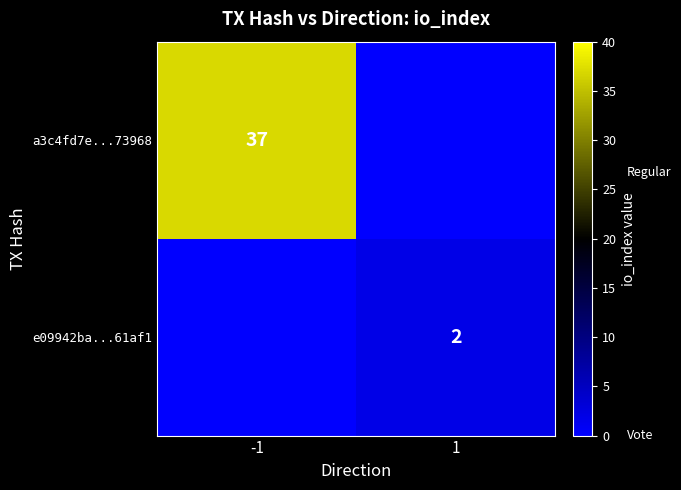

At which category is the sum across all series the highest?

-1